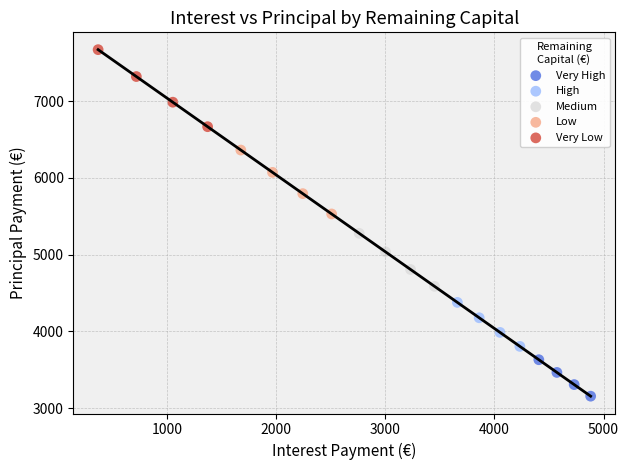

Which series reaches the maximum Y coordinate?

Very Low